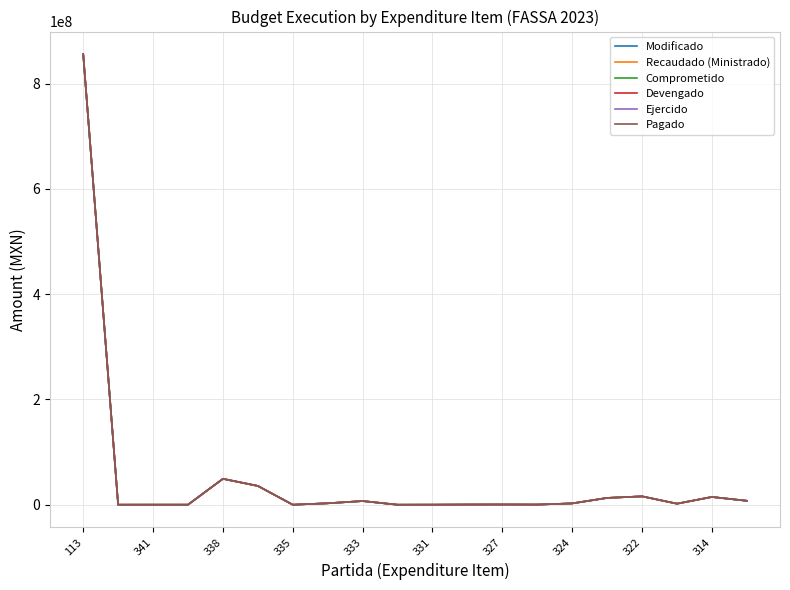

Reading left to right, transcribe all the data shown in this chart.

Modificado: 856360612.2	24624.0	55100.0	58555.8	49255450.0	35712322.2	0.0	2744000.0	7009559.4	4825.0	86831.9	301948.1	401198.6	256128.0	2524308.7	12932668.0	15911259.8	1985456.7	14755923.6	7495856.7
Recaudado (Ministrado): 856360612.2	24624.0	55100.0	58555.8	49255450.0	35712322.2	0.0	2744000.0	7009559.4	4825.0	86831.9	301948.1	401198.6	256128.0	2524308.7	12932668.0	15911259.8	1985456.7	14755923.6	7495856.7
Comprometido: 856324754.0	24624.0	55100.0	58555.8	49255450.0	35712322.2	0.0	2744000.0	7009559.4	4825.0	86831.9	301948.1	401198.6	256128.0	2524308.7	12932668.0	15911259.8	1985456.7	14755923.6	7495856.7
Devengado: 856324754.0	24624.0	55100.0	58555.8	49255450.0	35712322.2	0.0	2744000.0	7009559.4	4825.0	86831.9	301948.1	401198.6	256128.0	2524308.7	12932668.0	15911259.8	1985456.7	14755923.6	7495856.7
Ejercido: 856324754.0	24624.0	55100.0	58555.8	49255450.0	35712322.2	0.0	2744000.0	7009559.4	4825.0	86831.9	301948.1	401198.6	256128.0	2524308.7	12932668.0	15911259.8	1985456.7	14755923.6	7495856.7
Pagado: 856324754.0	24624.0	55100.0	58555.8	49255450.0	35712322.2	0.0	2744000.0	7009559.4	4825.0	86831.9	301948.1	401198.6	256128.0	2524308.7	12932668.0	15911259.8	1985456.7	14755923.6	7495856.7